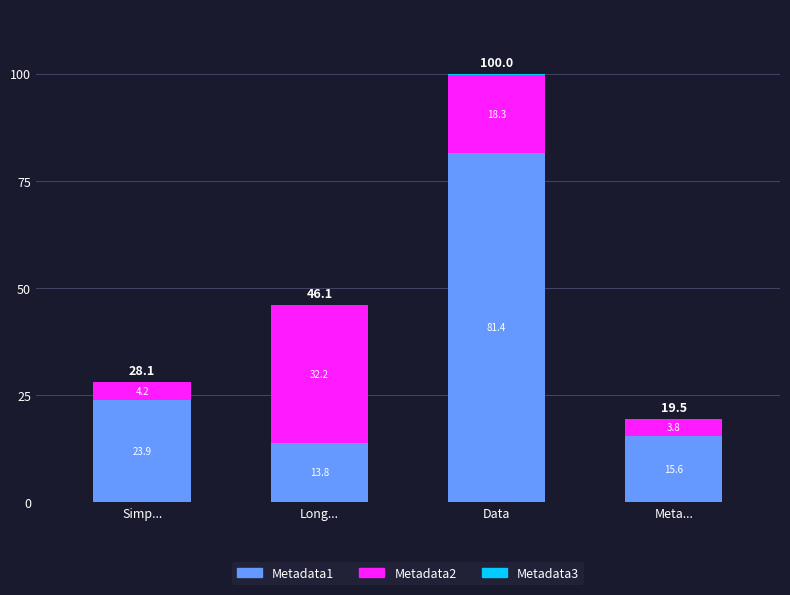

What value does the Metadata1 series have at Meta...?

15.6